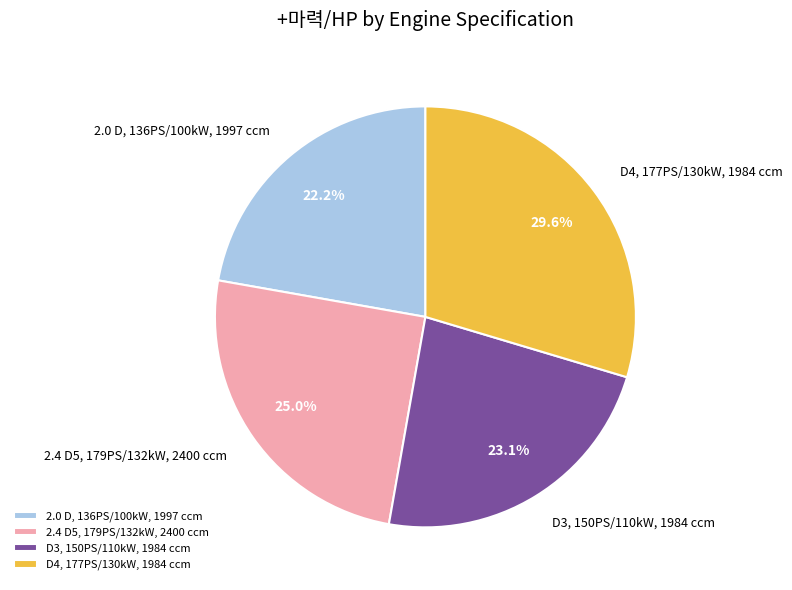

Combined, do 2.4 D5, 179PS/132kW, 2400 ccm and 2.0 D, 136PS/100kW, 1997 ccm account for over 50%?

No